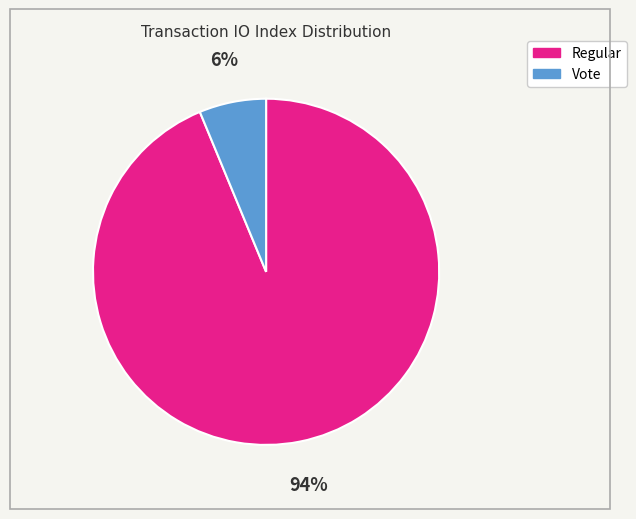

Count the number of slices in the pie.

2